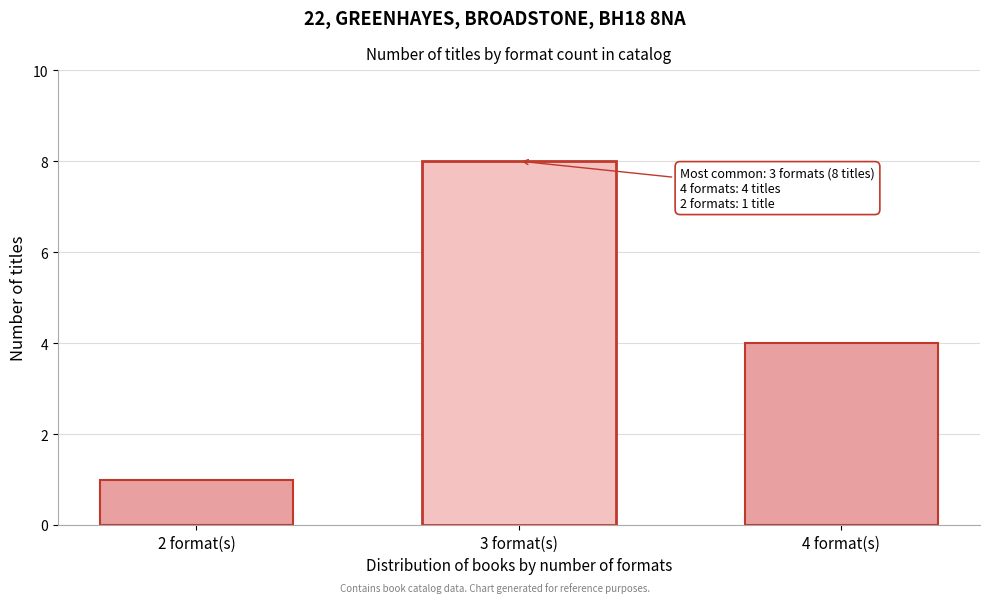

Reading right to left, list all the values displayed in this chart.

4	8	1